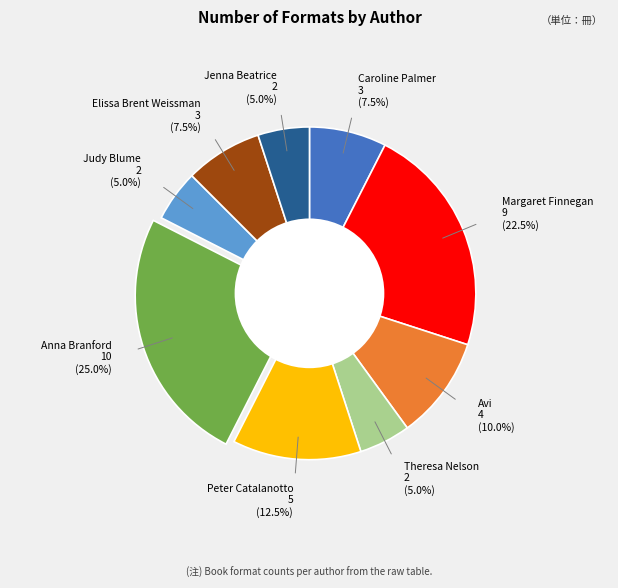

To the nearest percent, what is the average slice percentage?

11%